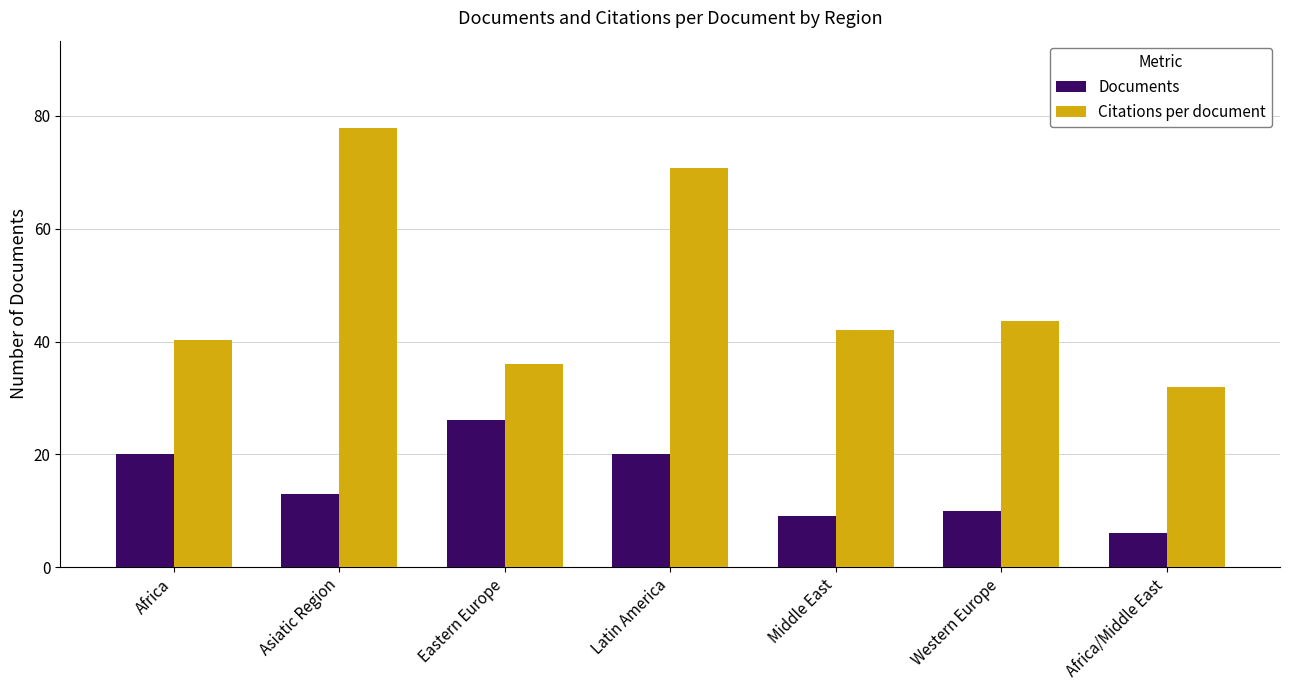

Reading right to left, what are all the values shown in this chart?

Documents: 6.0	10.0	9.0	20.0	26.0	13.0	20.0
Citations per document: 32.0	43.6	42.1	70.7	36.0	77.8	40.3